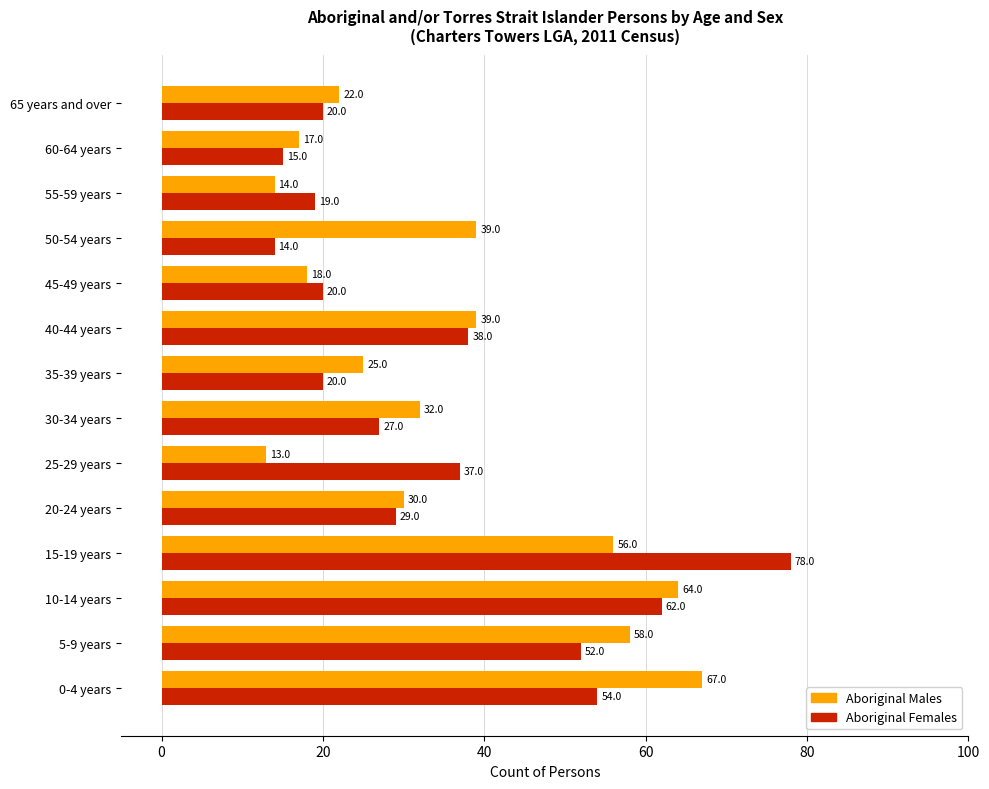

List the series in order of their peak value, lowest first.

Aboriginal Males, Aboriginal Females